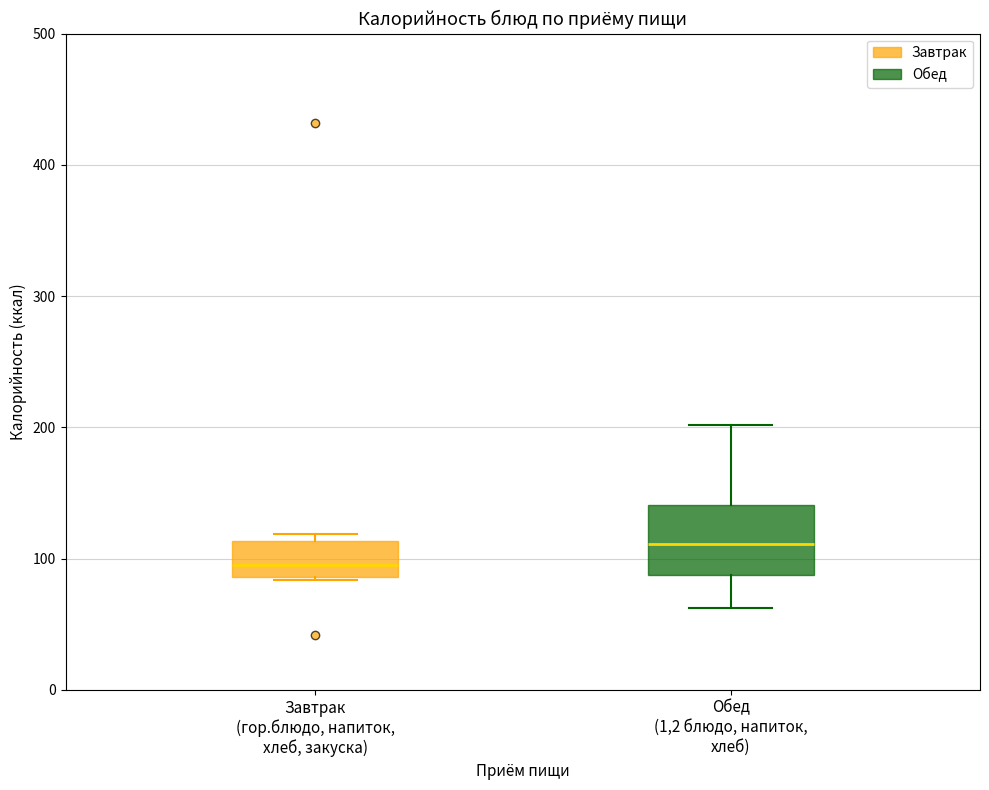

Which box's median line is the highest?

Обед (1,2 блюдо, напиток, хлеб)